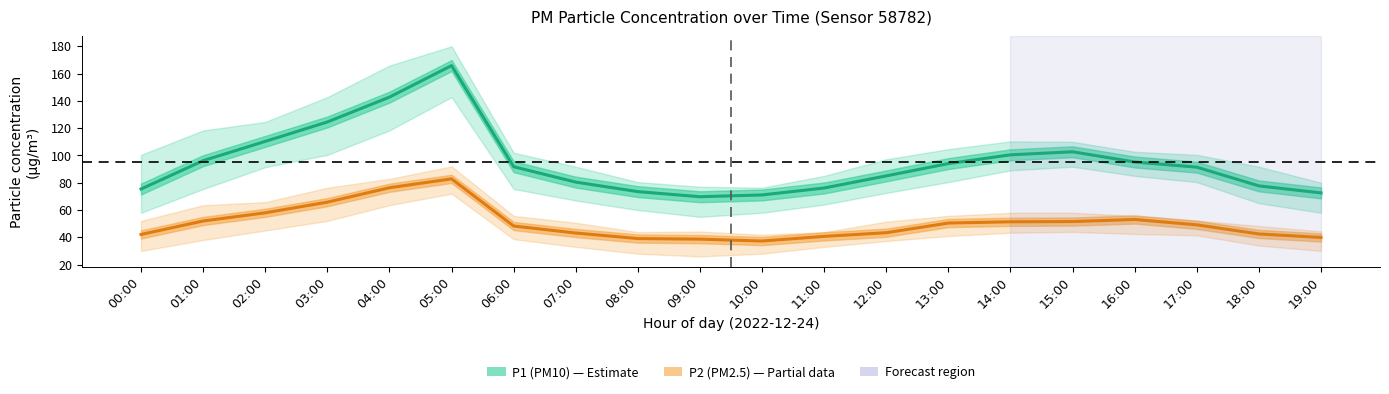

Rank the series by their maximum value, from lowest to highest.

P2 (PM2.5), P1 (PM10)